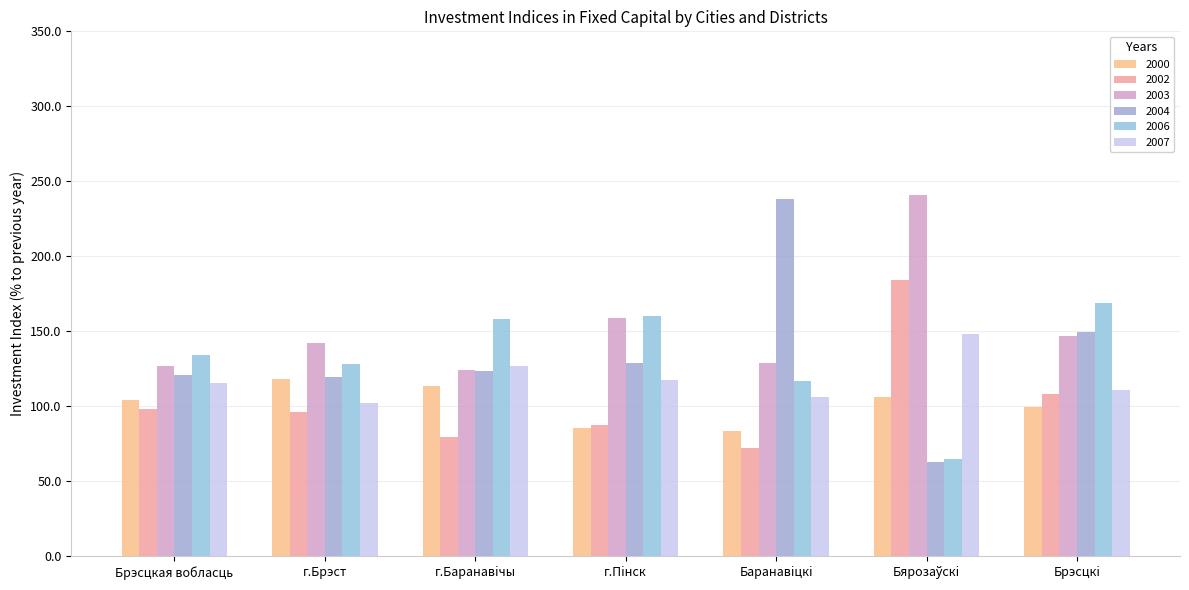

Rank the categories by 2007 value from lowest to highest.

г.Брэст, Баранавiцкi, Брэсцкi, Брэсцкая вобласць, г.Пiнск, г.Баранавiчы, Бярозаўскi